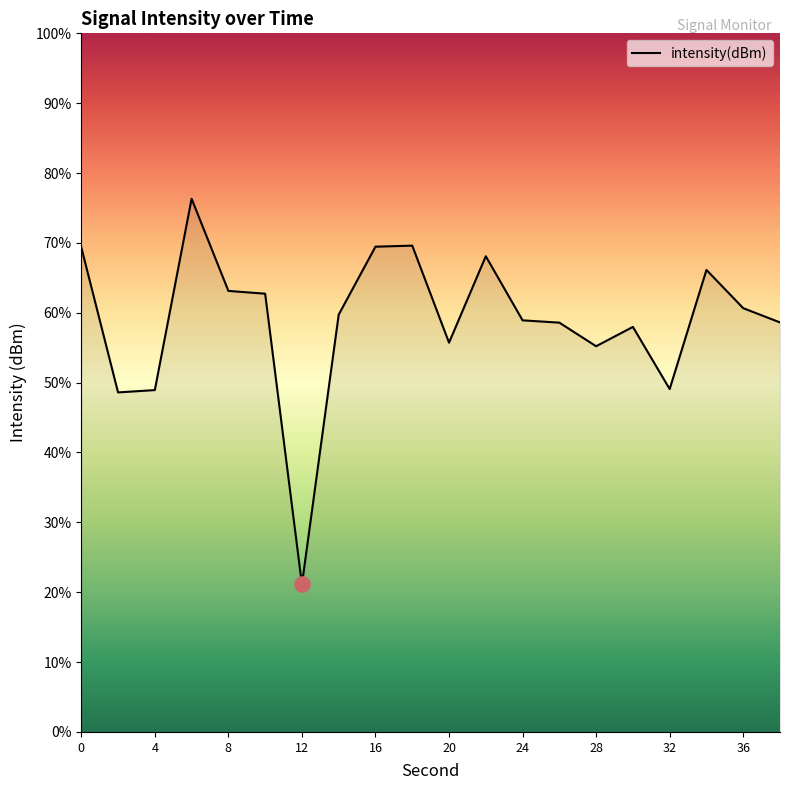

What is the minimum value shown in the chart?

21.1